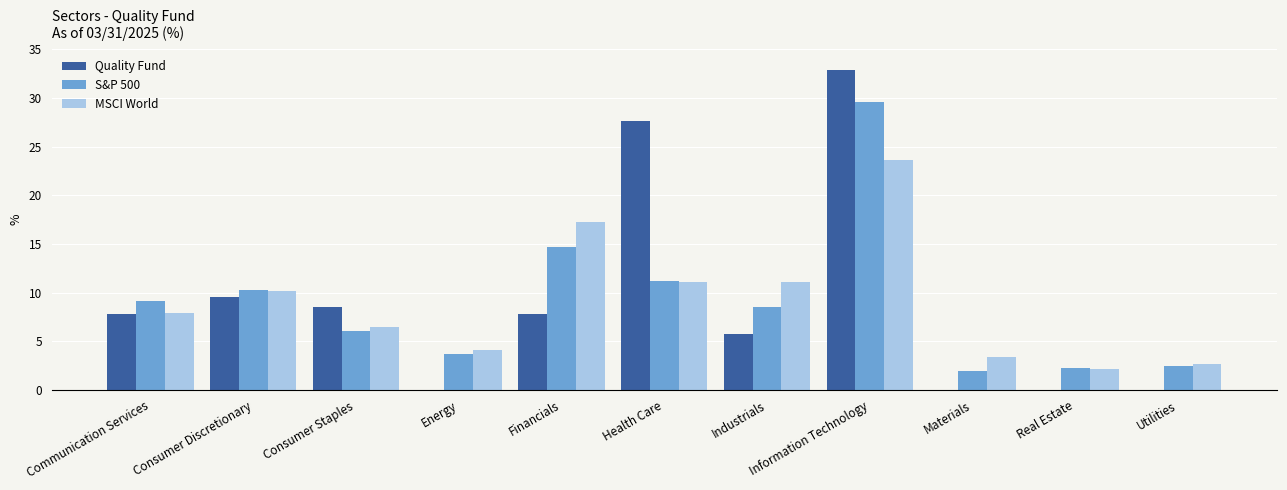

How many values in the Quality Fund series exceed 7?

6